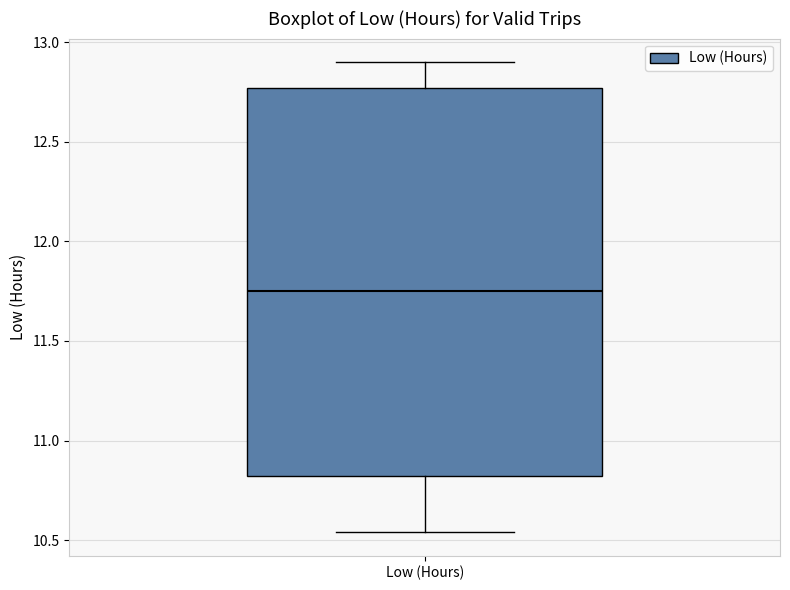

Where does the upper whisker of the box for Low (Hours) end on the y-axis? The values are not printed on the chart, so give them approximately, as read against the axis.

12.90